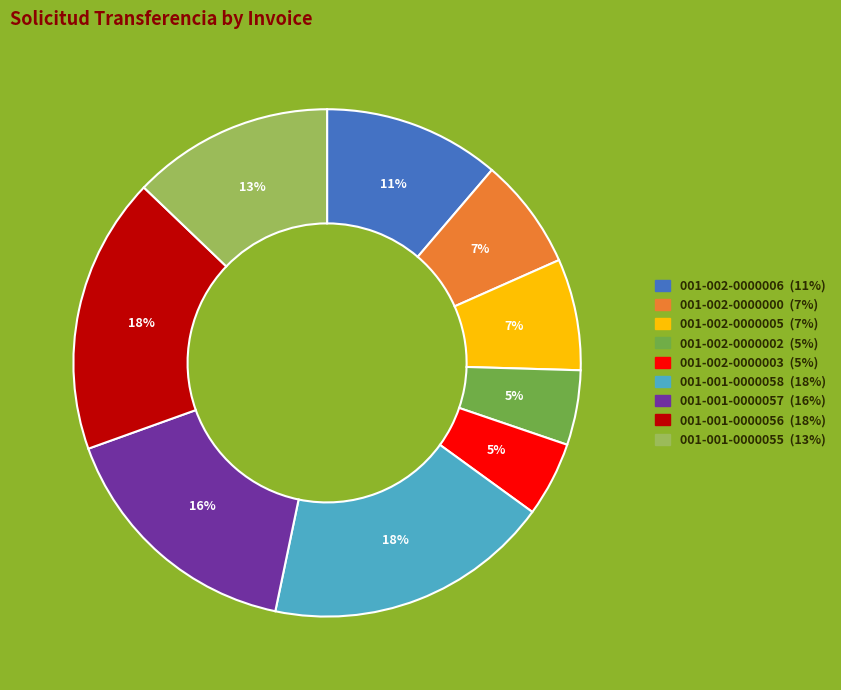

What percentage is the 001-002-0000005 slice, to the nearest percent?

7%